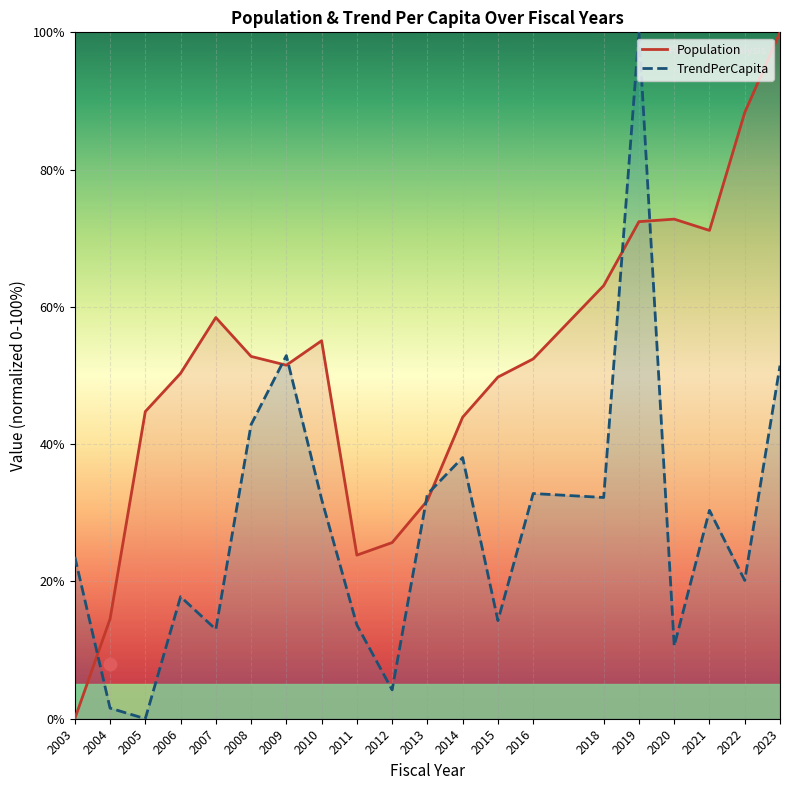

At how many categories does at least one series exceed 88?

3